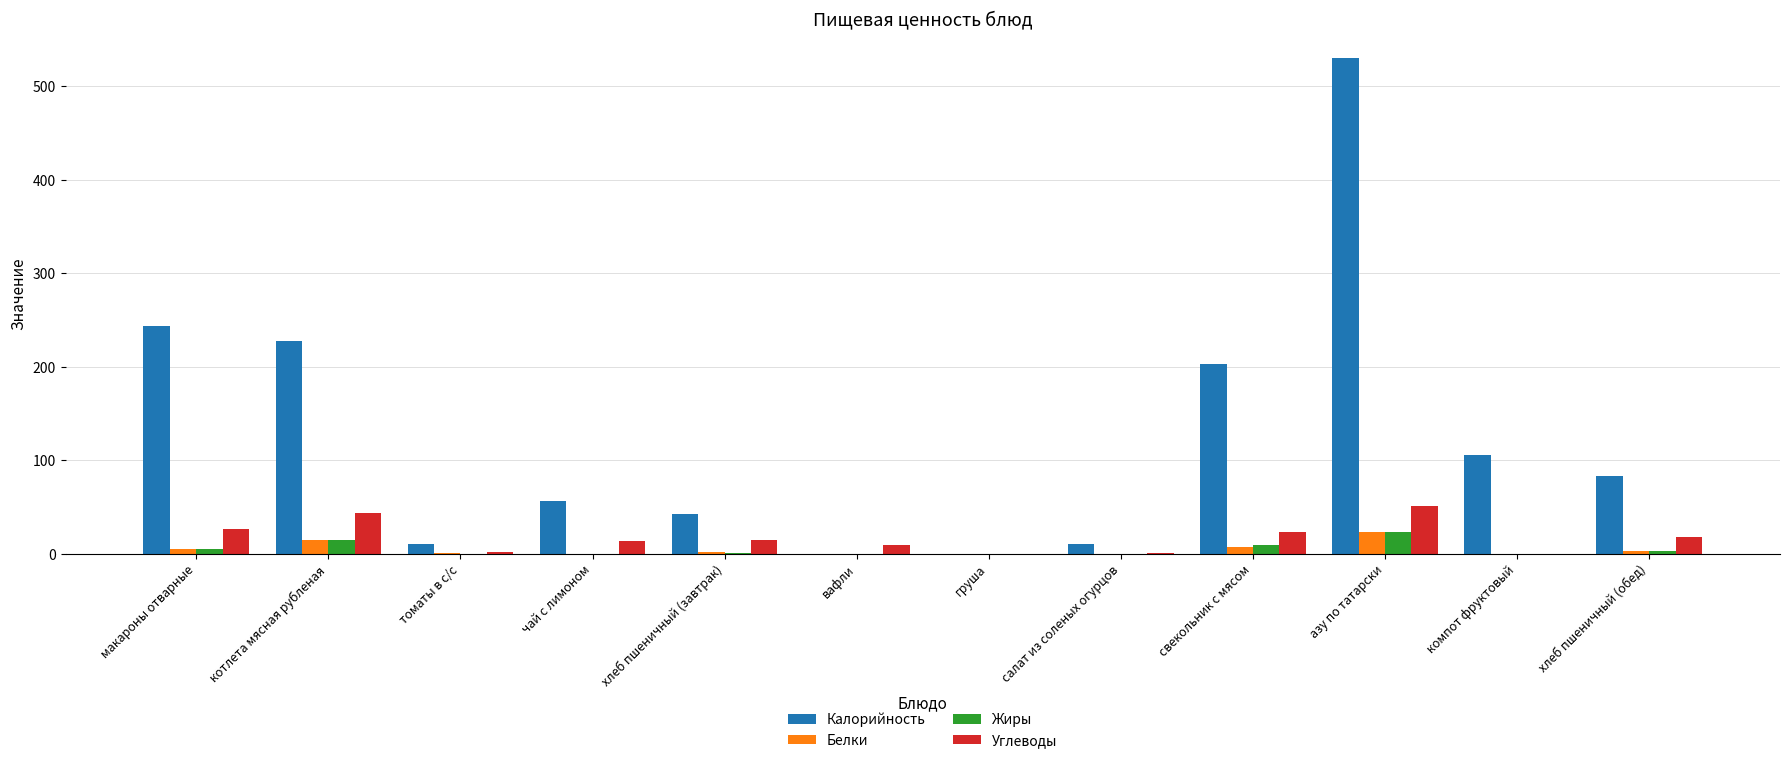

What is the sum of all Калорийность values?

1513.8